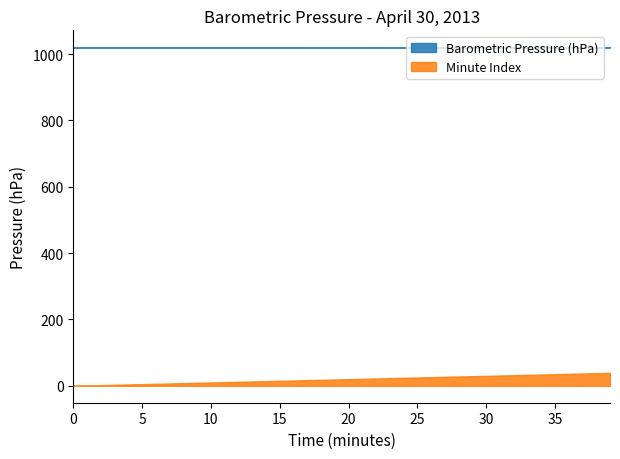

What are all the series names shown in the legend?

Barometric Pressure (hPa), Minute Index